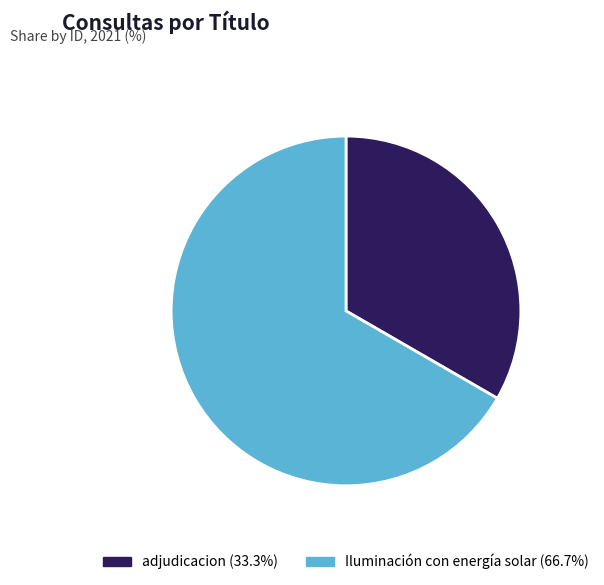

Do adjudicacion and Iluminación con energía solar together represent more than half of the pie?

Yes